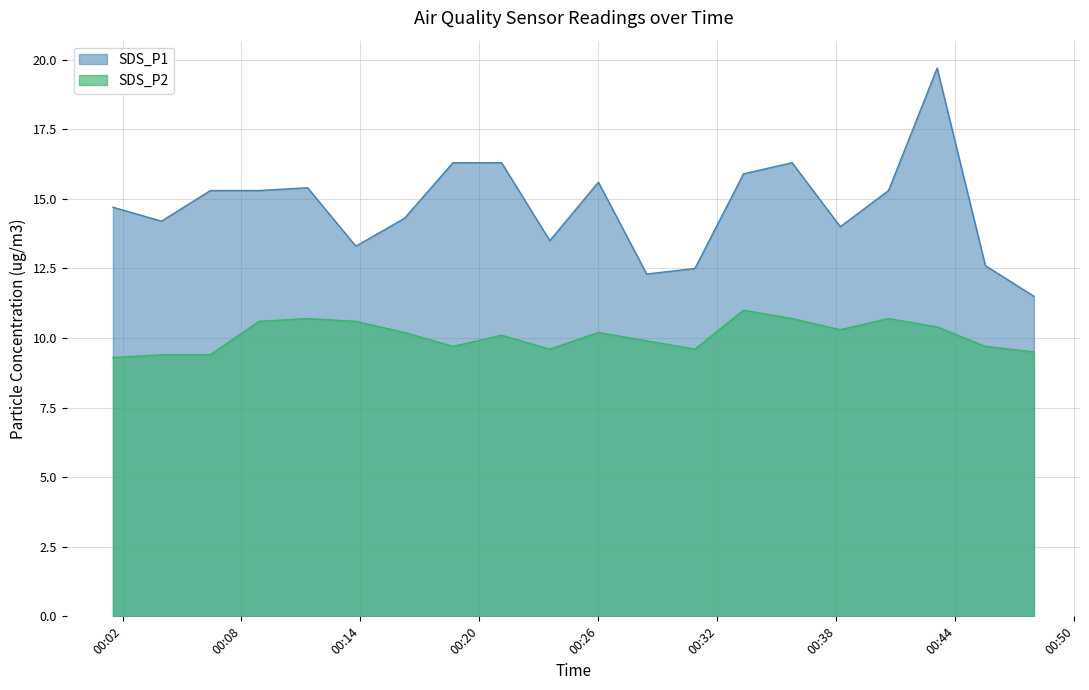

True or false: SDS_P1 has more than 2 interior local peaks.

True